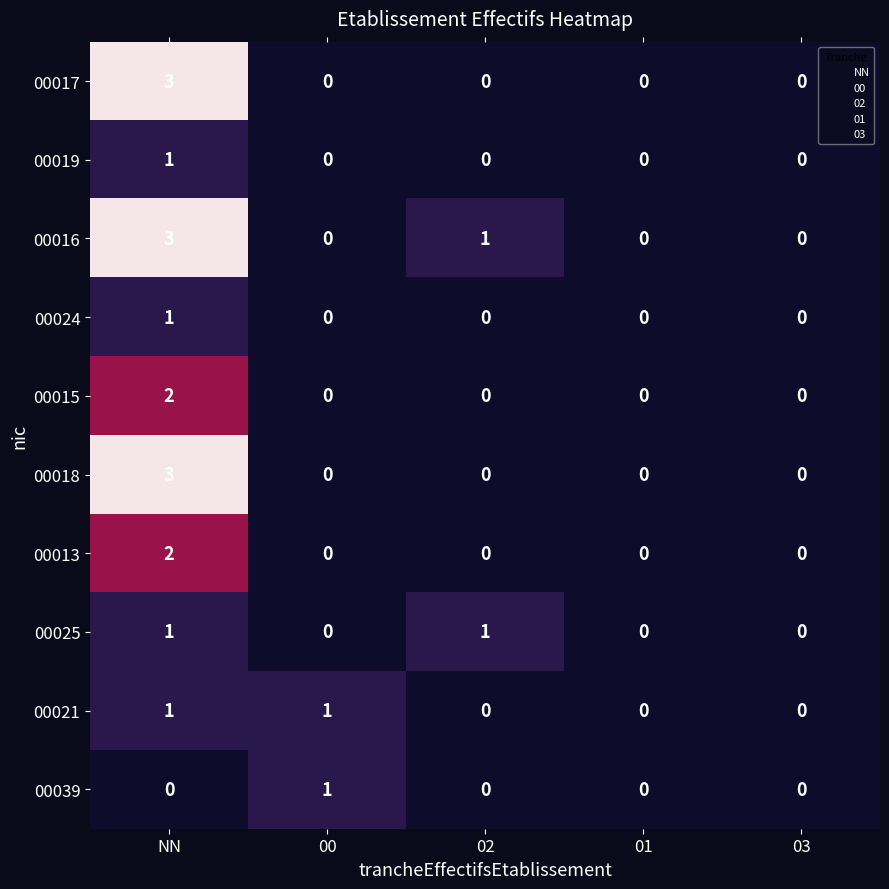

How many 00019 values are between 0 and 1?

5